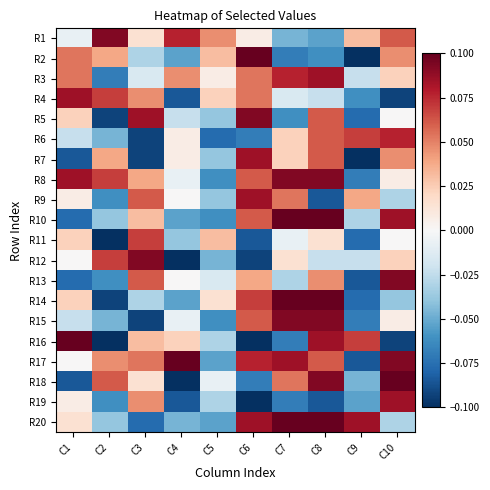

Between C3 and C8, which series saw the biggest shift?

R15